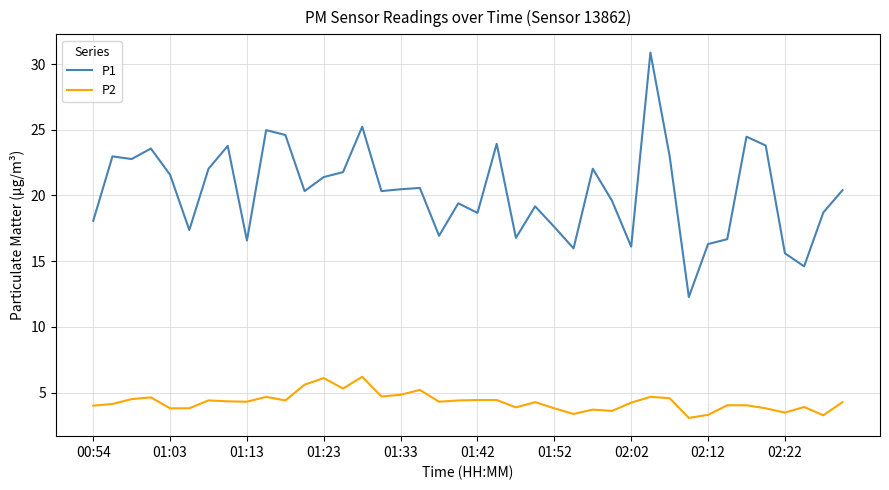

True or false: P2 has more than 1 points higher than both neighbors.

True